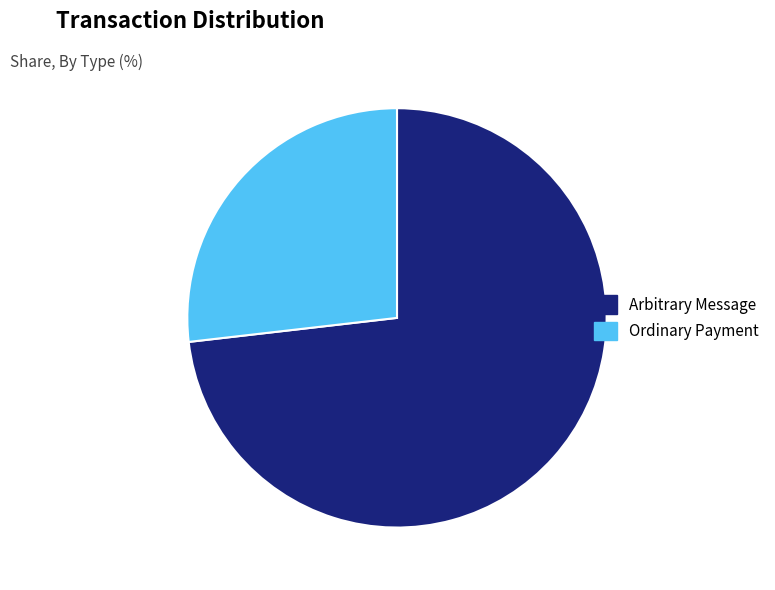

Approximately how many times larger is the value at Ordinary Payment compared to Arbitrary Message?

0.4